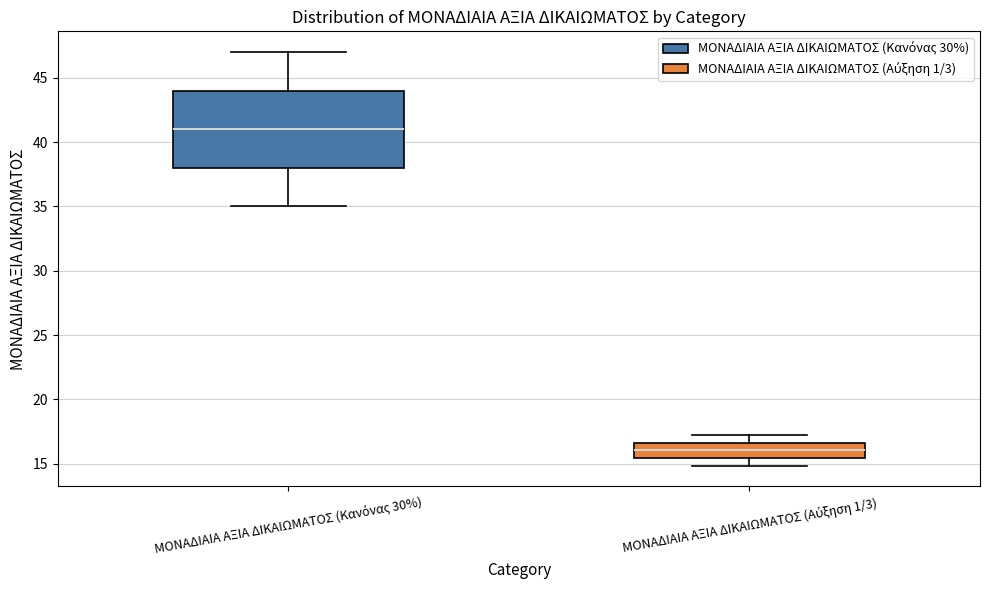

Which box has the highest median line?

ΜΟΝΑΔΙΑΙΑ ΑΞΙΑ ΔΙΚΑΙΩΜΑΤΟΣ (Κανόνας 30%)